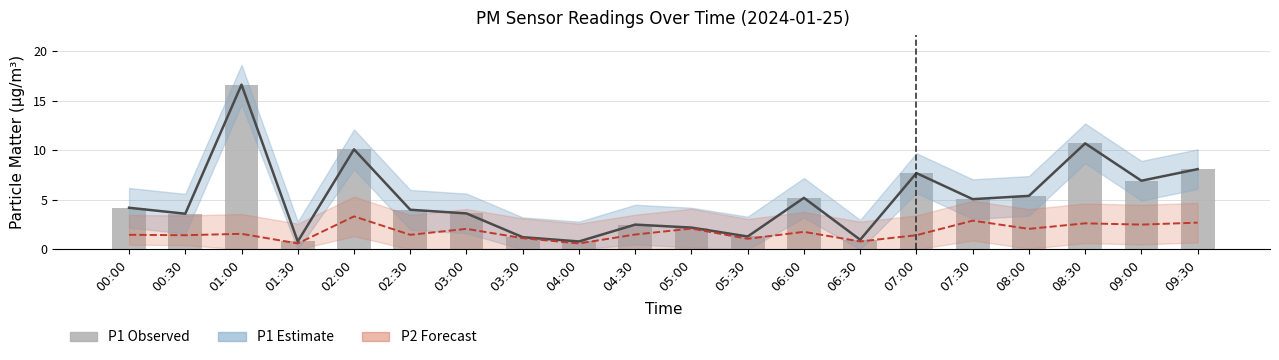

What is the label of the 8th bar from the right?

06:00